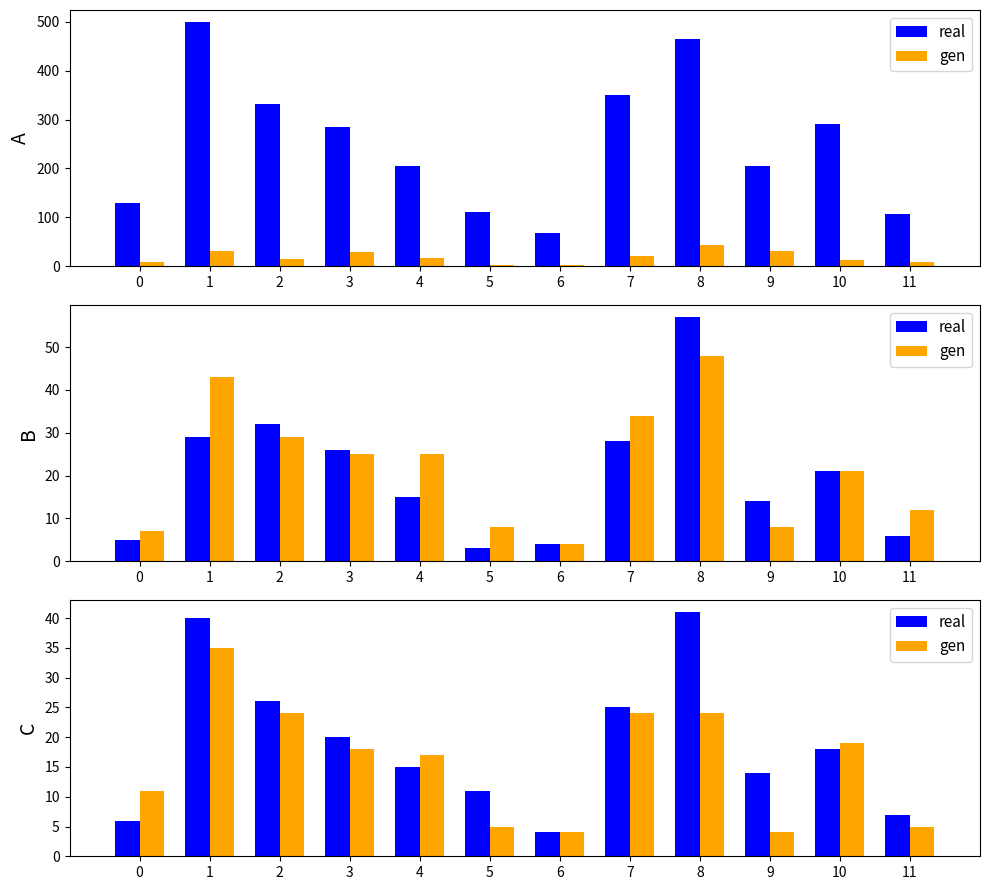

At which category does the chart reach its minimum across all series?

6